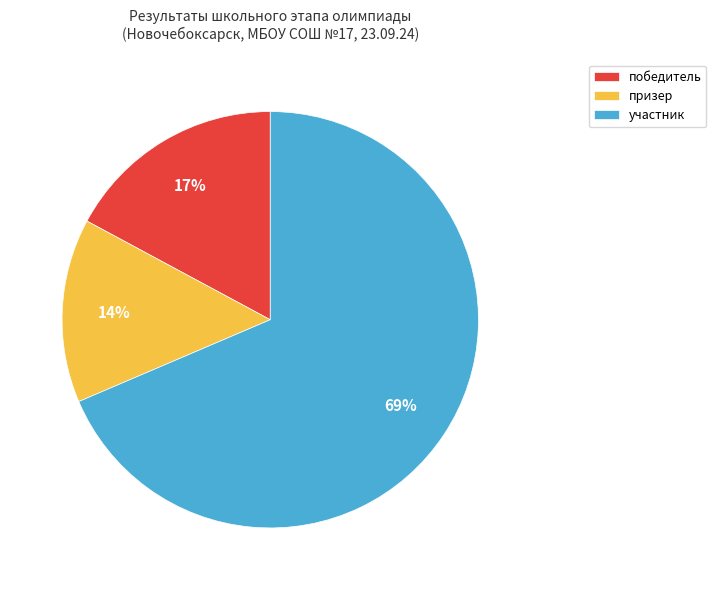

To the nearest percent, what is the difference between the призер and победитель slice percentages?

3%